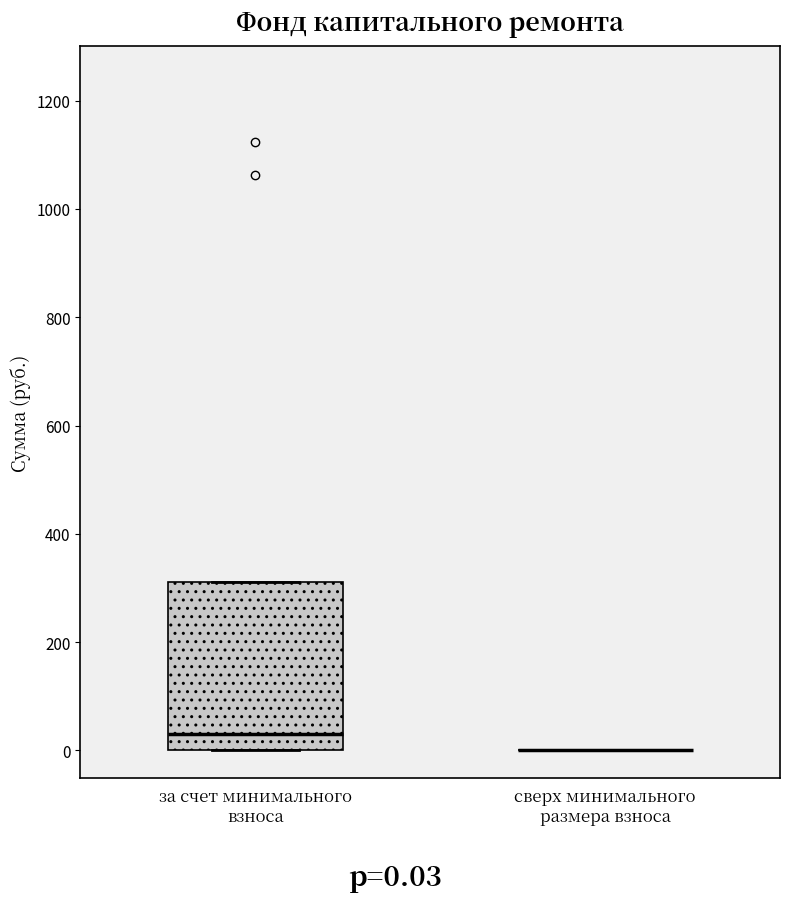

Reading left to right, transcribe this box plot: for each box, give where its median line is, the range the box spans, and where its two whiskers end, as read against the y-axis. The values are not printed on the chart, so give them approximately, as read against the axis.

за счет минимального взноса: median 40, box 0 to 320, whiskers 0 to 320
сверх минимального размера взноса: box collapsed to a line at 0, whiskers 0 to 0